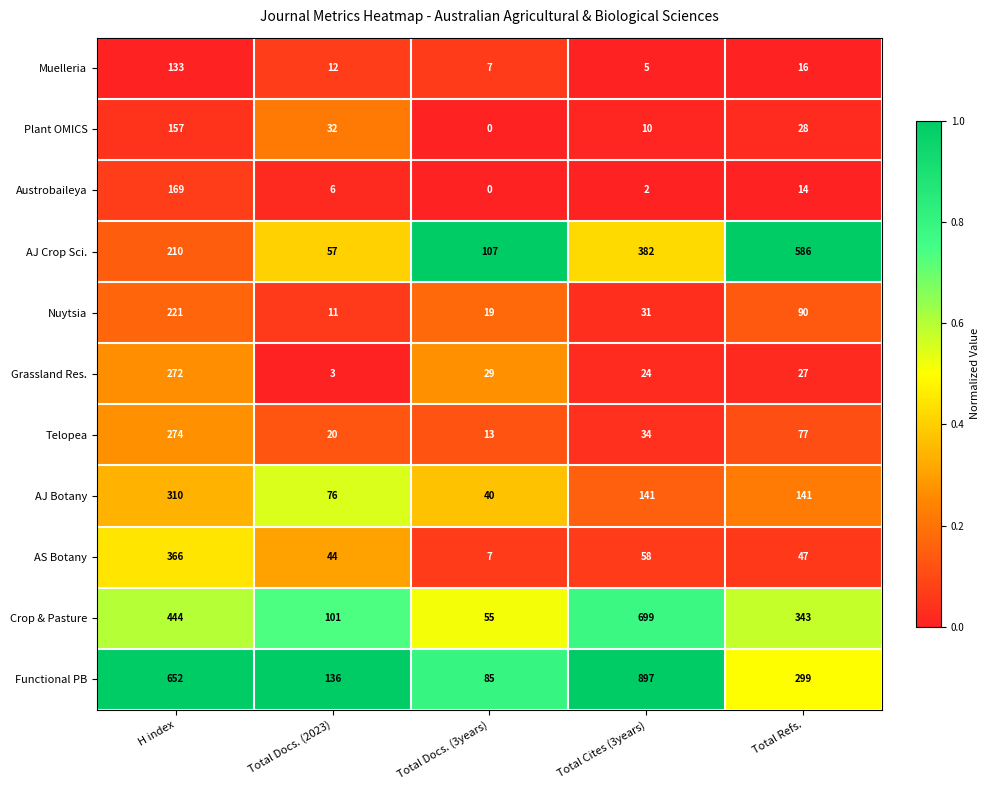

The value of Functional PB at Total Docs. (2023) is 182. True or false?

False